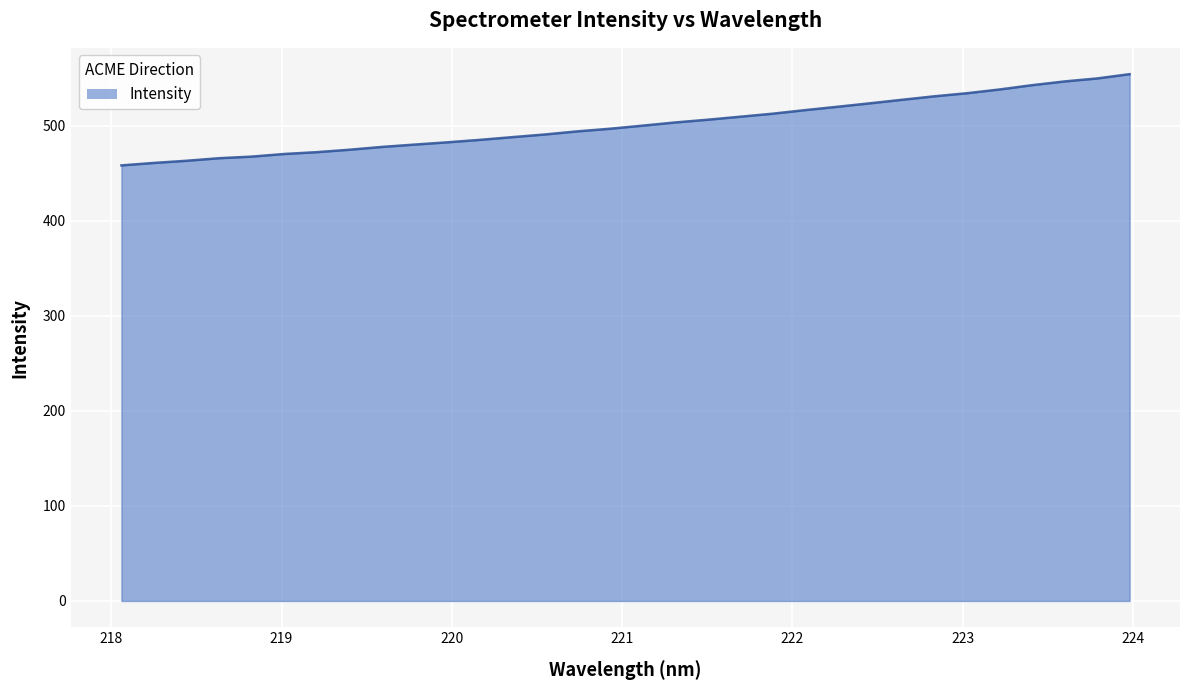

What is the greatest value displayed?

554.5